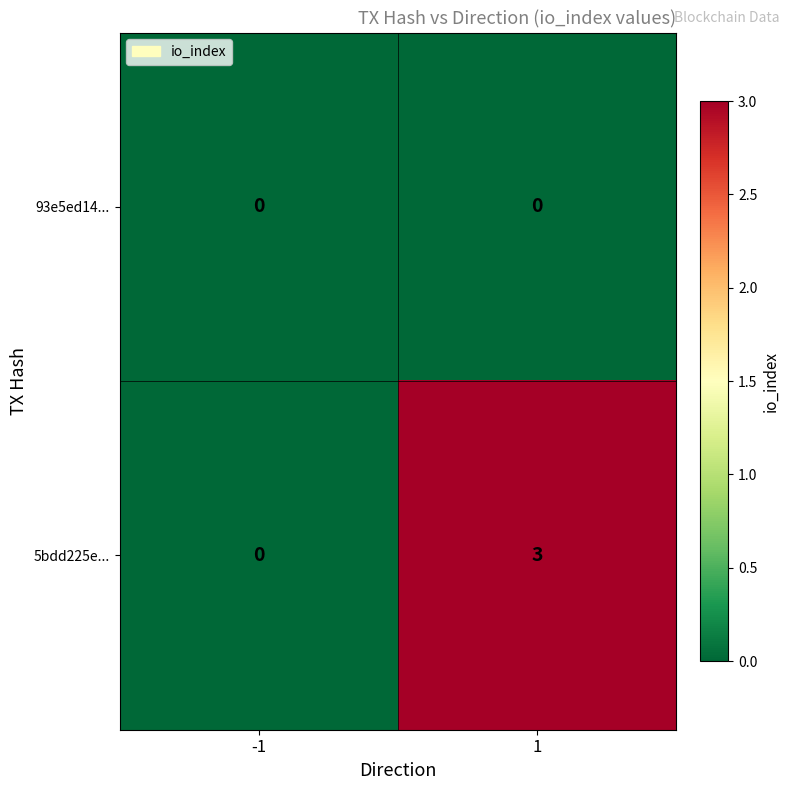

Reading left to right, transcribe all the data shown in this chart.

93e5ed14...: -1=0	1=0
5bdd225e...: -1=0	1=3